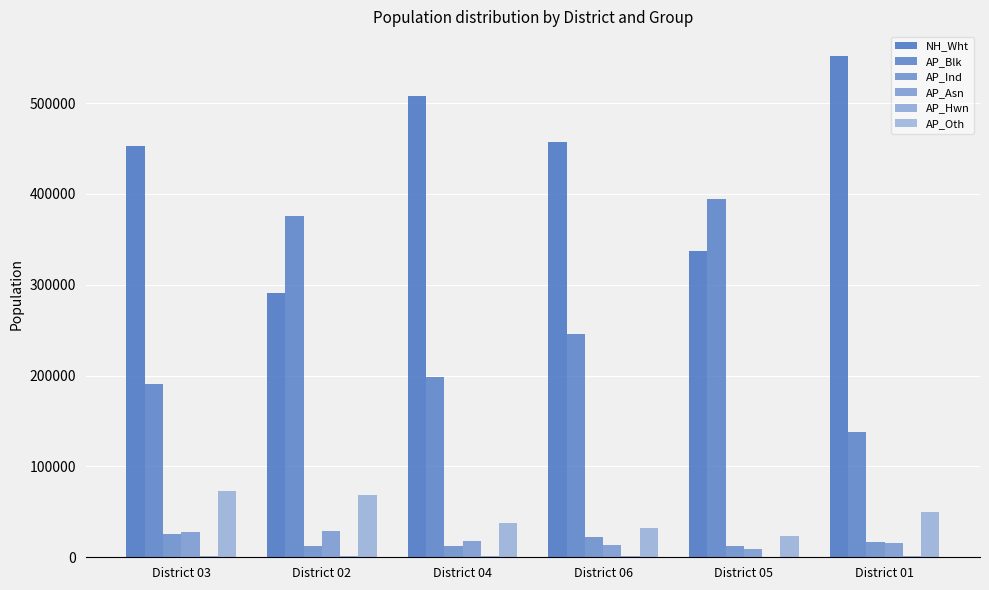

How many distinct data groups are displayed?

6